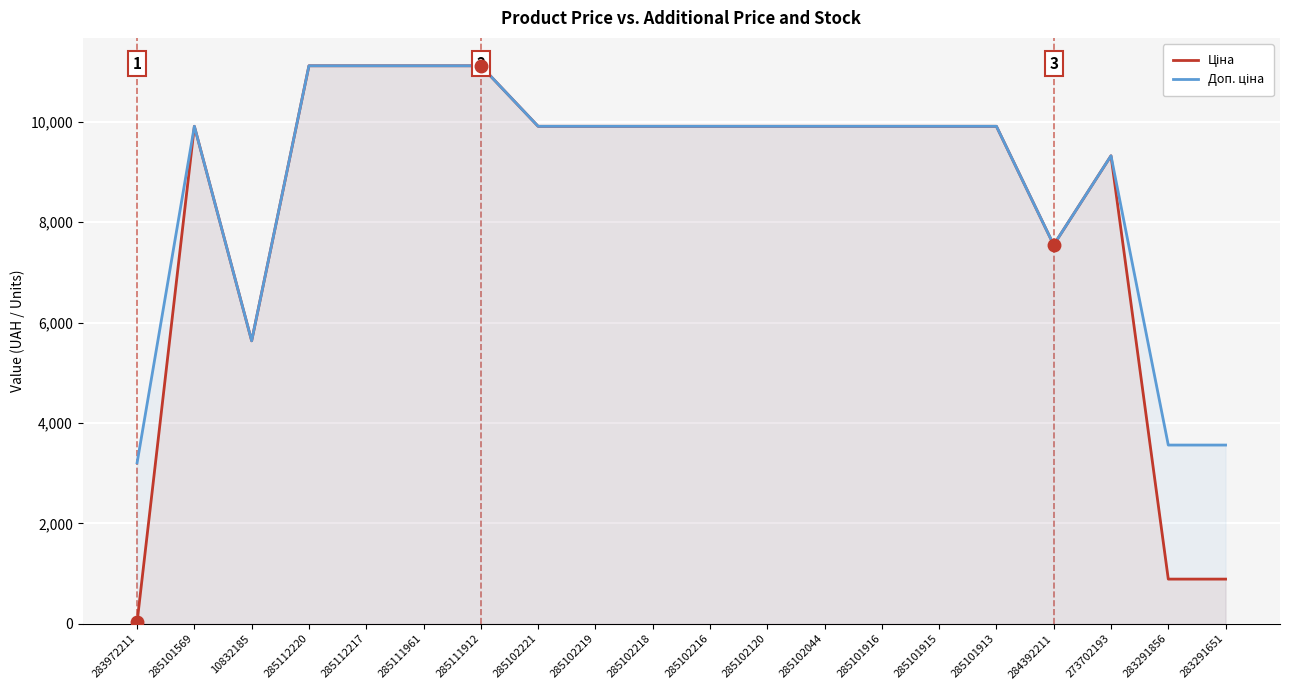

How many interior local peaks does the Доп. ціна series have?

2